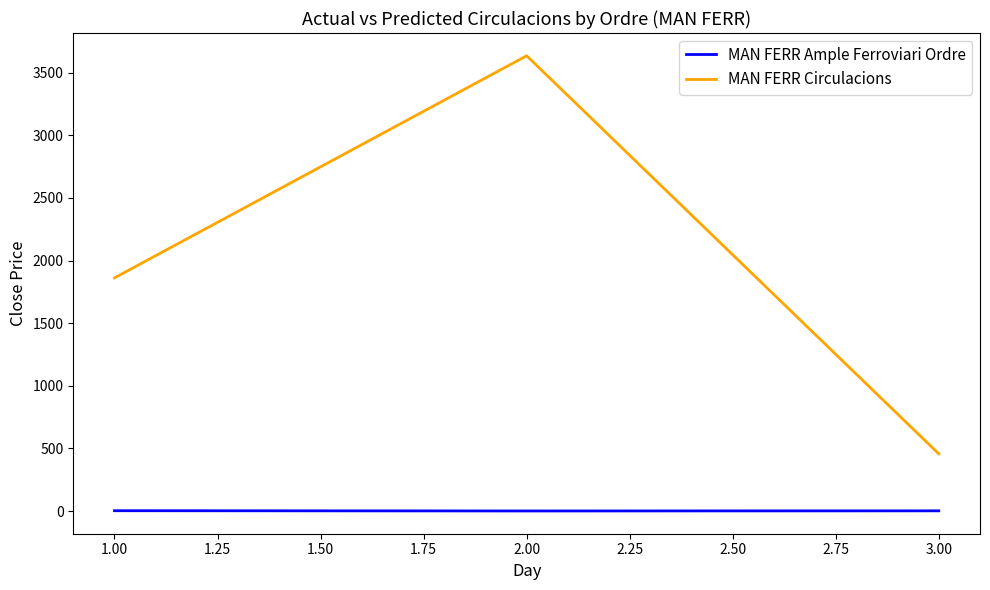

The value of MAN FERR Circulacions at 1.00 is 562. True or false?

False